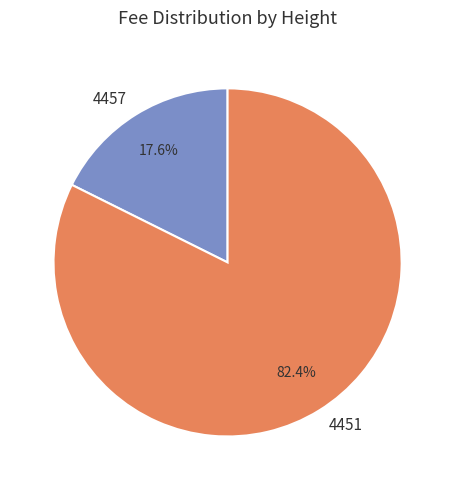

Count the number of slices in the pie.

2